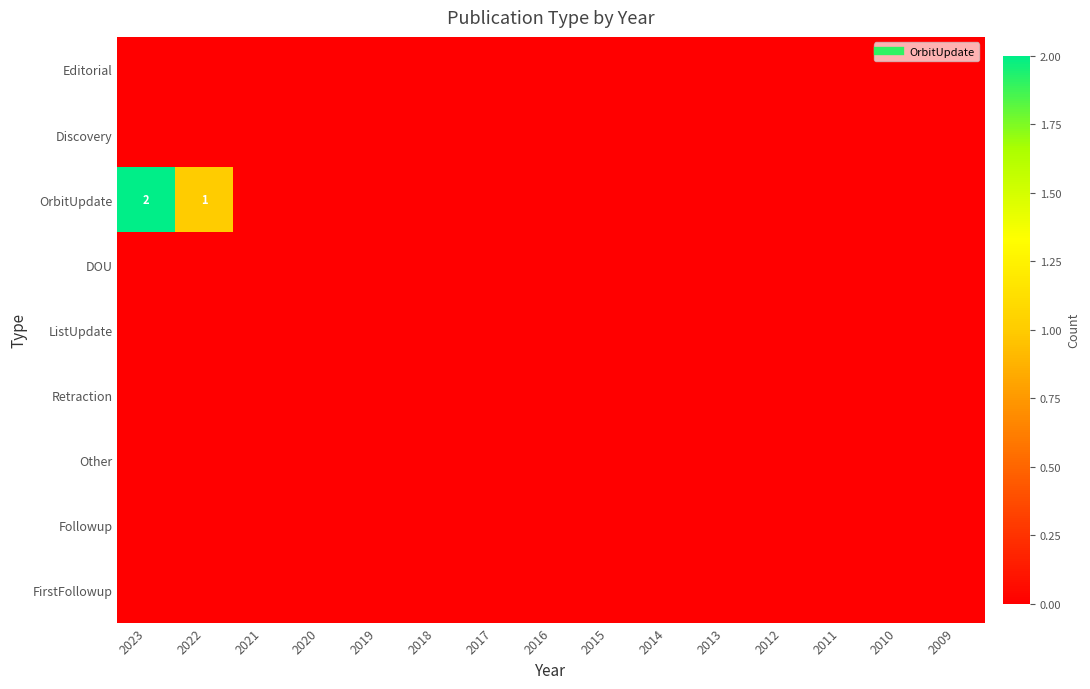

How many series are shown in this chart?

9